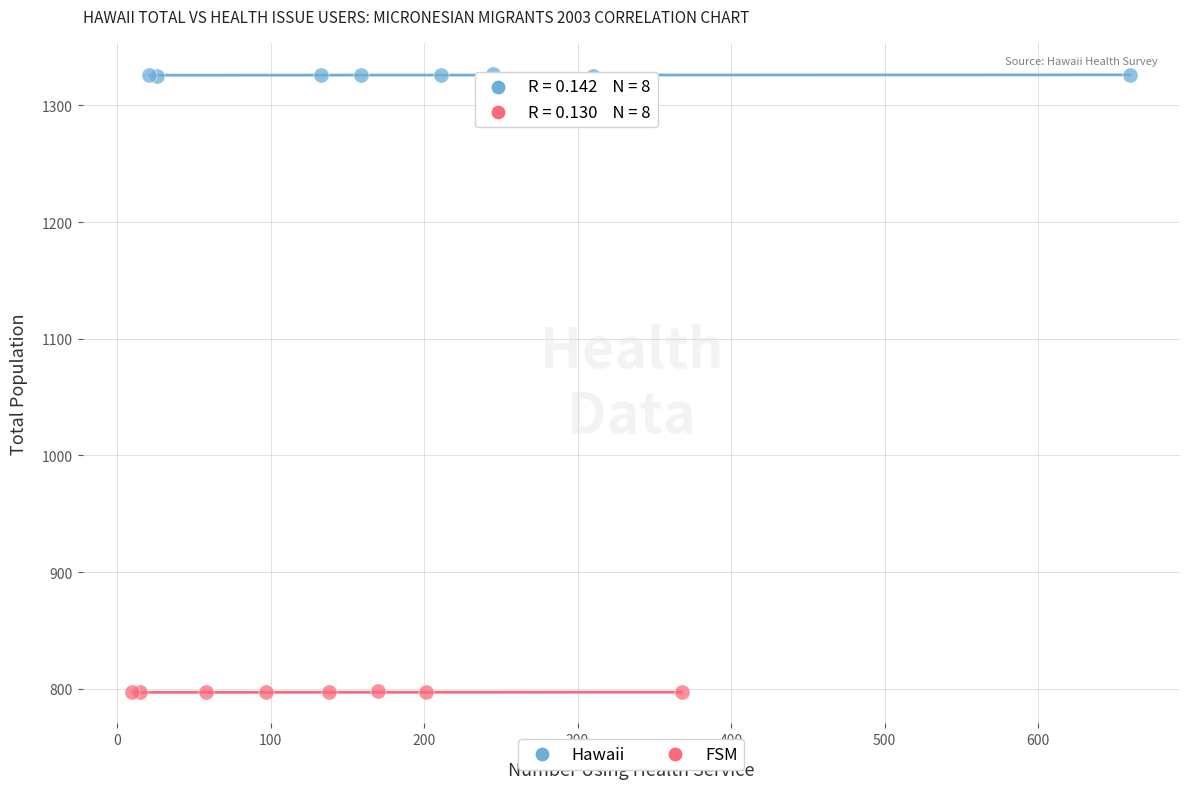

What are all the series names shown in the legend?

Hawaii, FSM